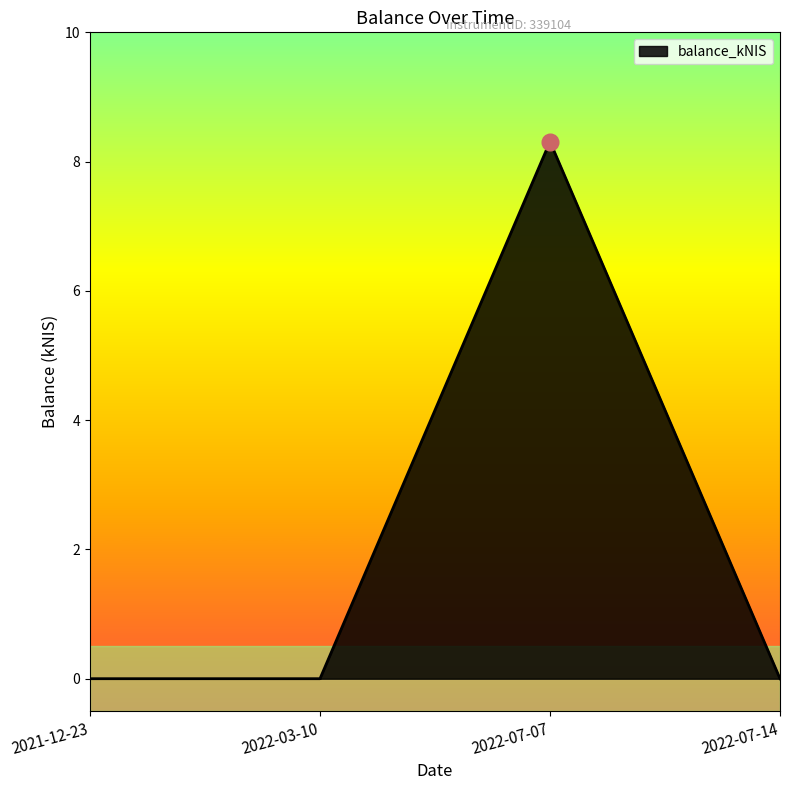

At which category does the chart reach its peak across all series?

2022-07-07